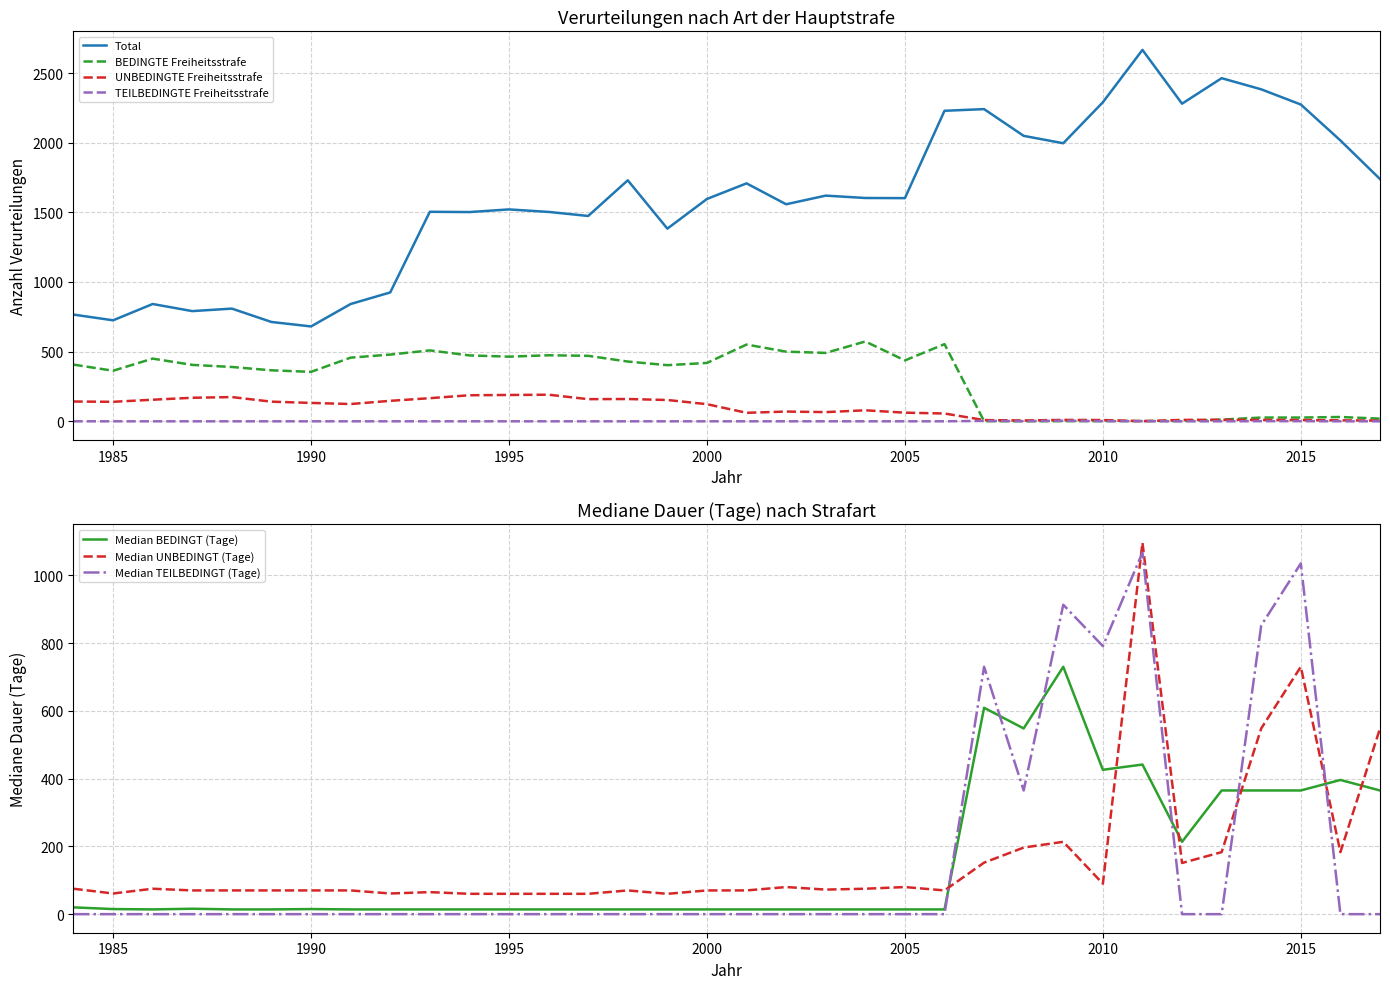

Which series has the largest total across all categories?

Total